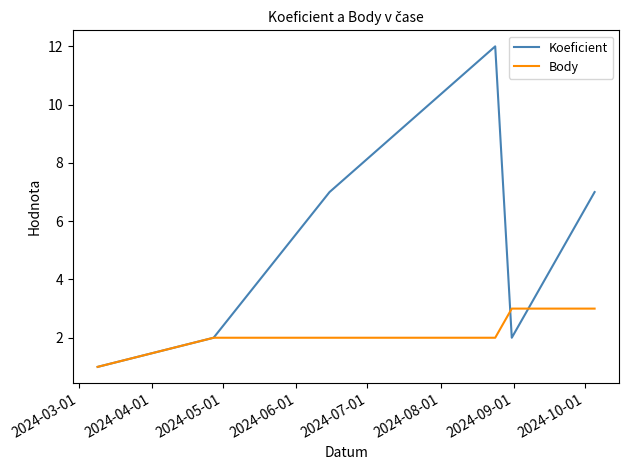

List the series in order of their overall mean, lowest first.

Body, Koeficient